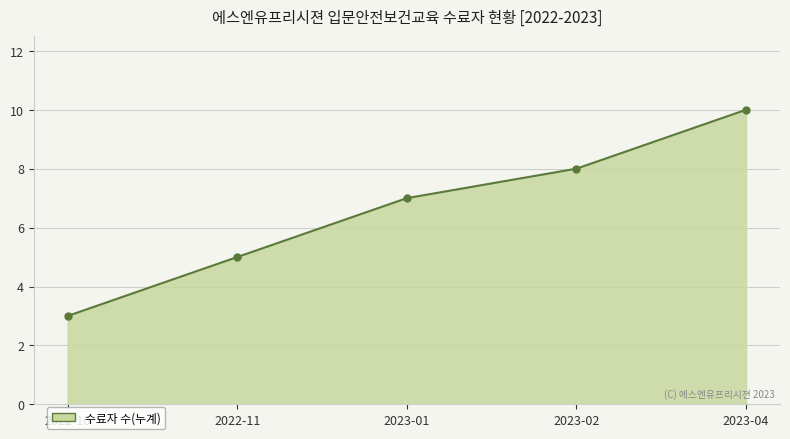

Reading left to right, extract all data points from this chart.

2022-10=3	2022-11=5	2023-01=7	2023-02=8	2023-04=10